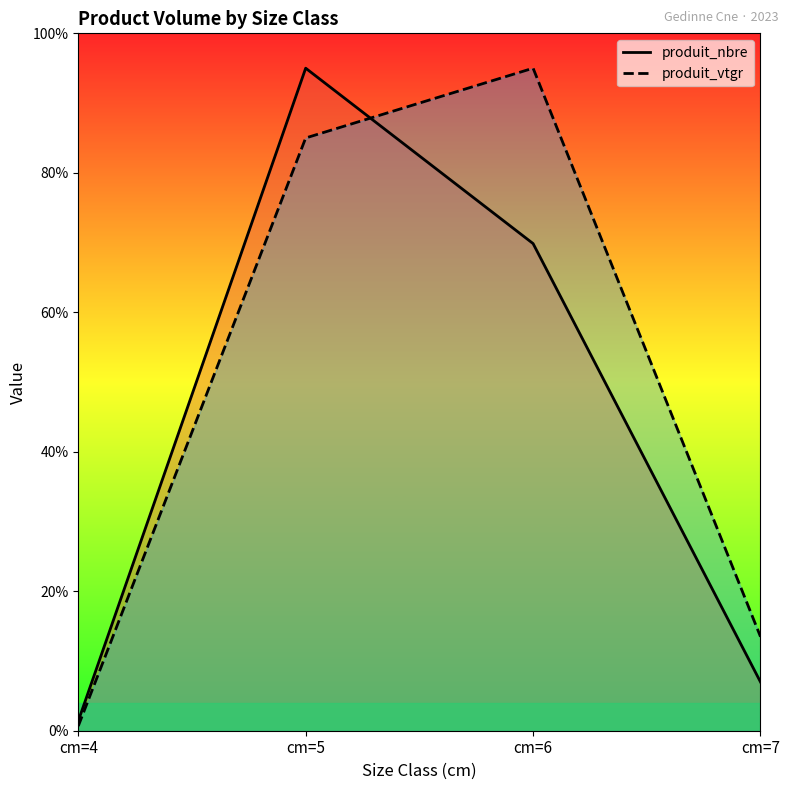

At which label does produit_vtgr first exceed 84?

cm=5